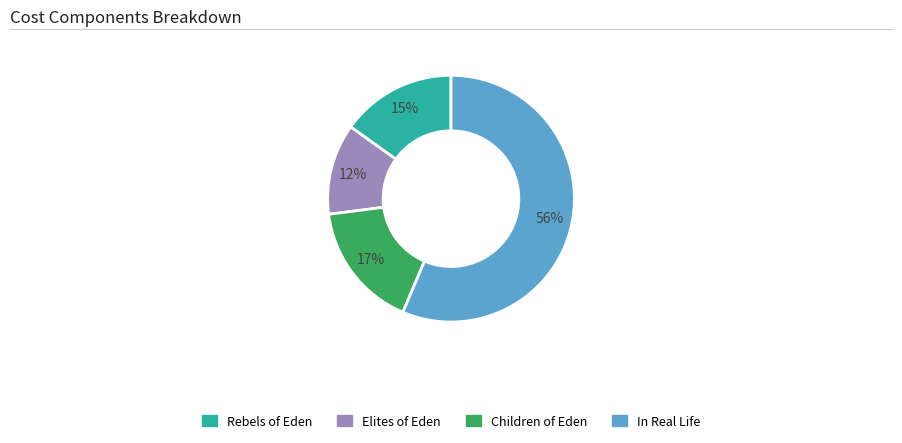

Which slice is the largest?

In Real Life